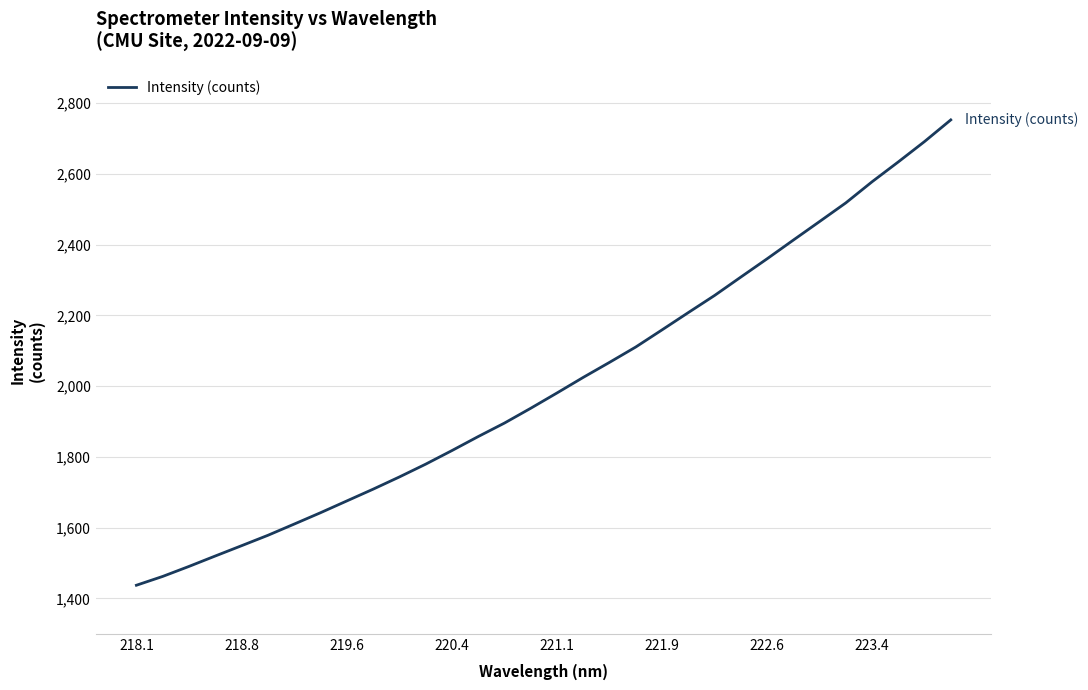

Reading left to right, what are all the values shown in this chart?

1437.2	1462.1	1490.4	1519.9	1549.0	1578.3	1610.0	1642.1	1675.4	1708.6	1743.2	1779.3	1817.7	1857.3	1895.5	1937.3	1980.6	2024.6	2067.1	2110.4	2158.9	2207.7	2256.0	2308.0	2359.7	2412.5	2465.0	2517.7	2577.3	2633.4	2691.0	2752.2